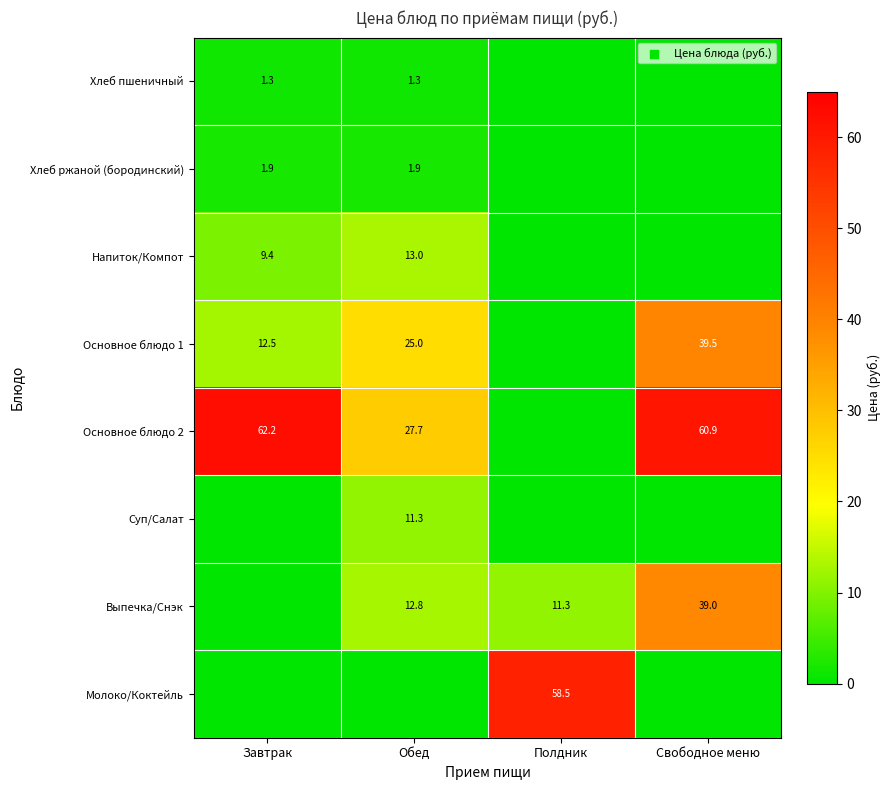

Is the value of Хлеб ржаной (бородинский) at Завтрак greater than the value of Выпечка/Снэк at Полдник?

No